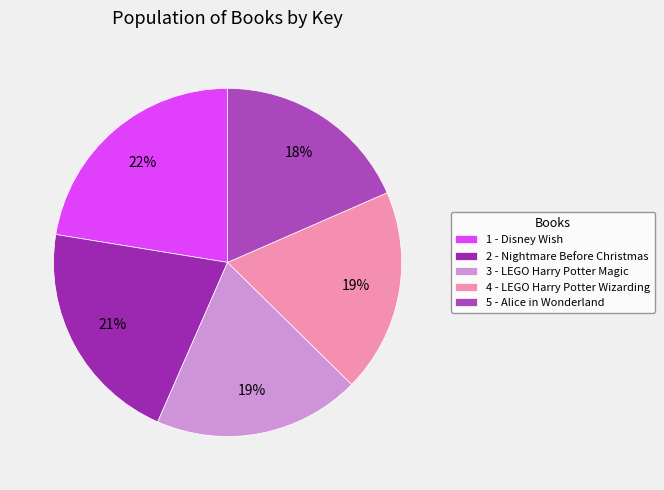

True or false: 5 - Alice in Wonderland accounts for 9% of the total.

False